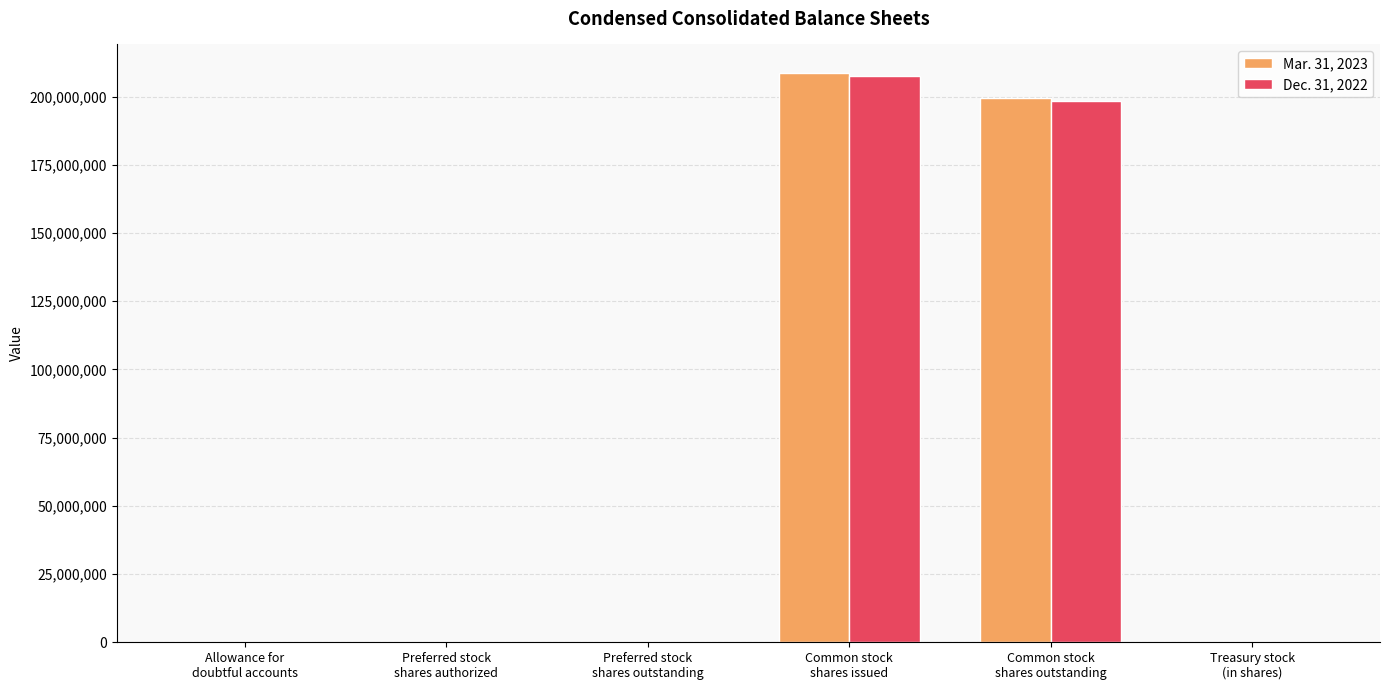

Which series changed the most between Preferred stock
shares outstanding and Common stock
shares issued?

Mar. 31, 2023